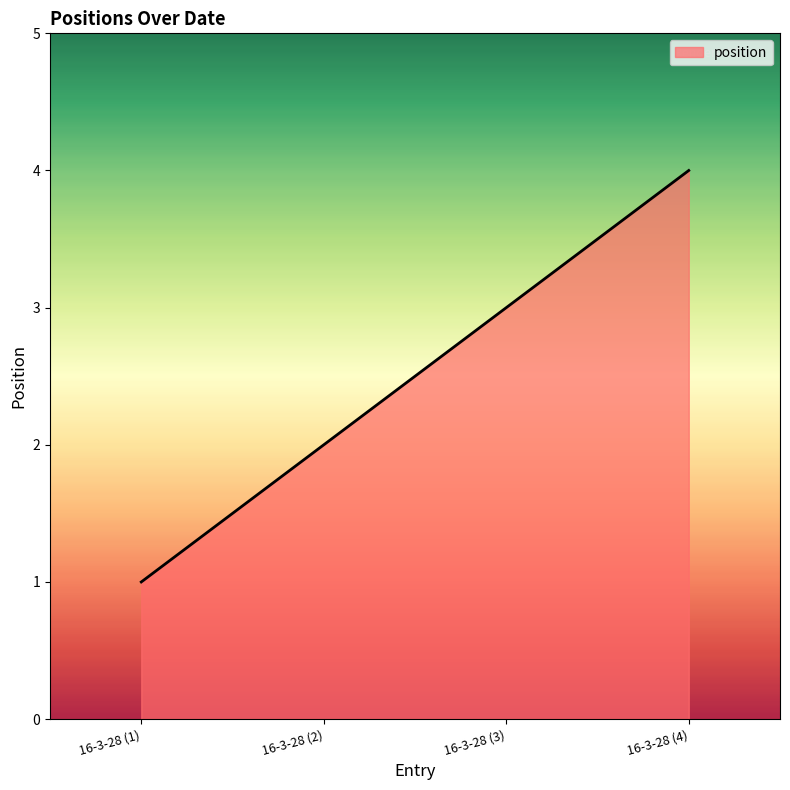

Rank the categories by value from lowest to highest.

16-3-28 (1), 16-3-28 (2), 16-3-28 (3), 16-3-28 (4)